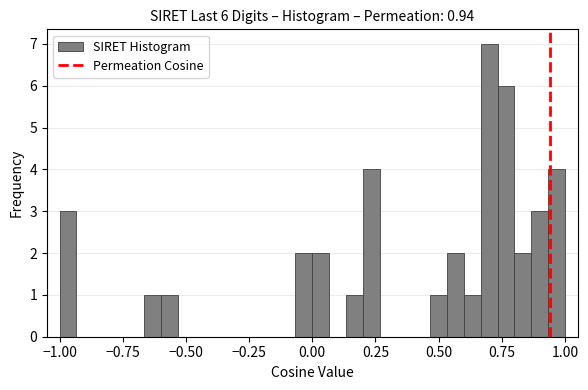

Around what value on the x-axis is the tallest bar? Give the approximate position of its centre, as read against the axis.

0.70